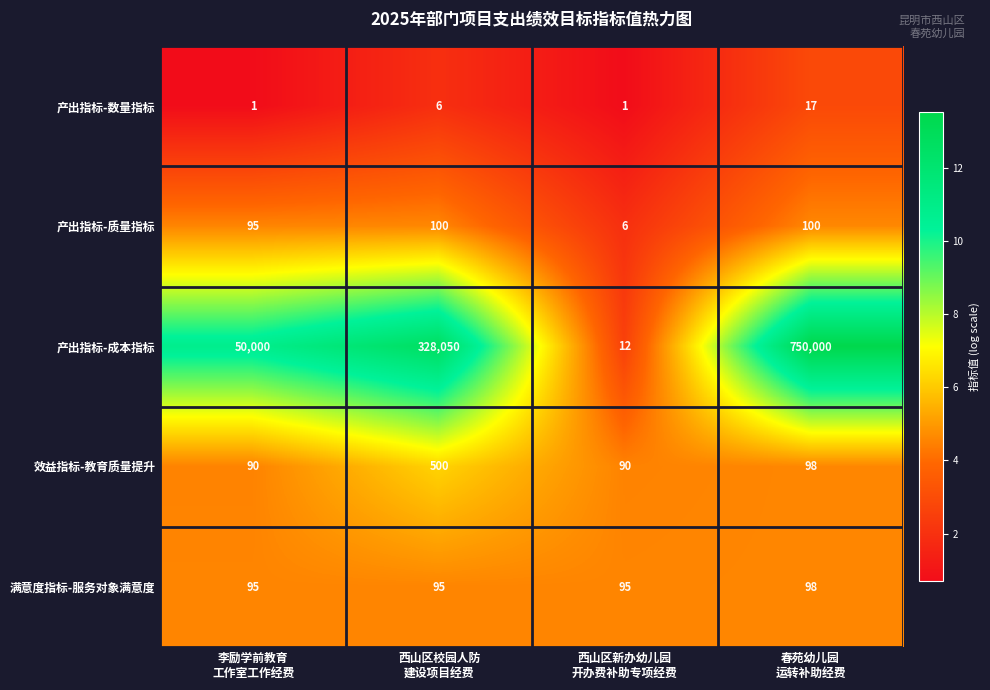

What is the difference between the maximum and second lowest values in the 产出指标-数量指标 series?

16